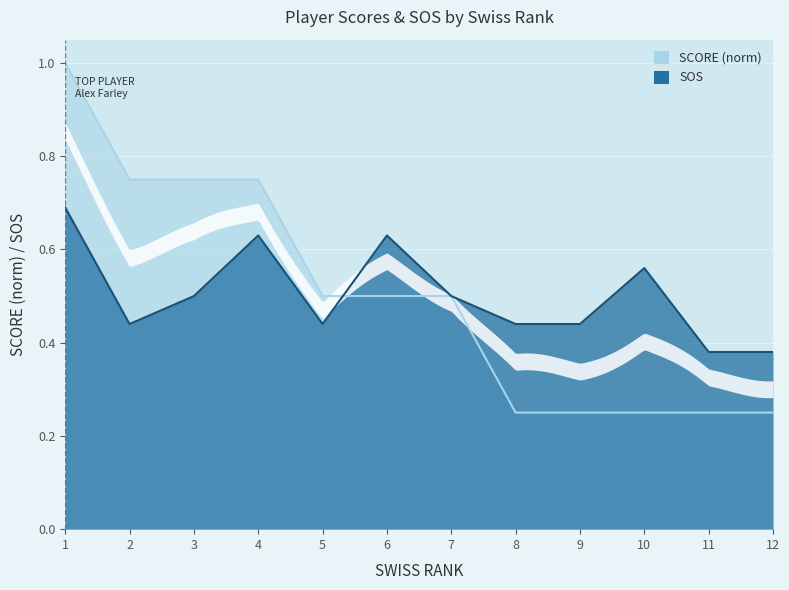

What is the difference between the maximum and minimum values in the sos series?

0.3